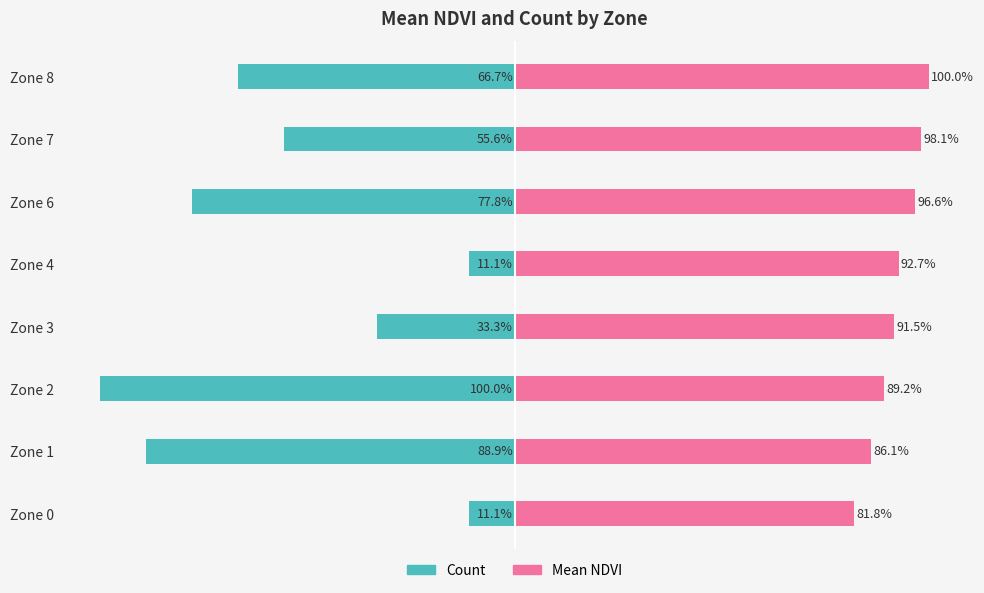

What is the minimum value shown in the chart?

-100.0